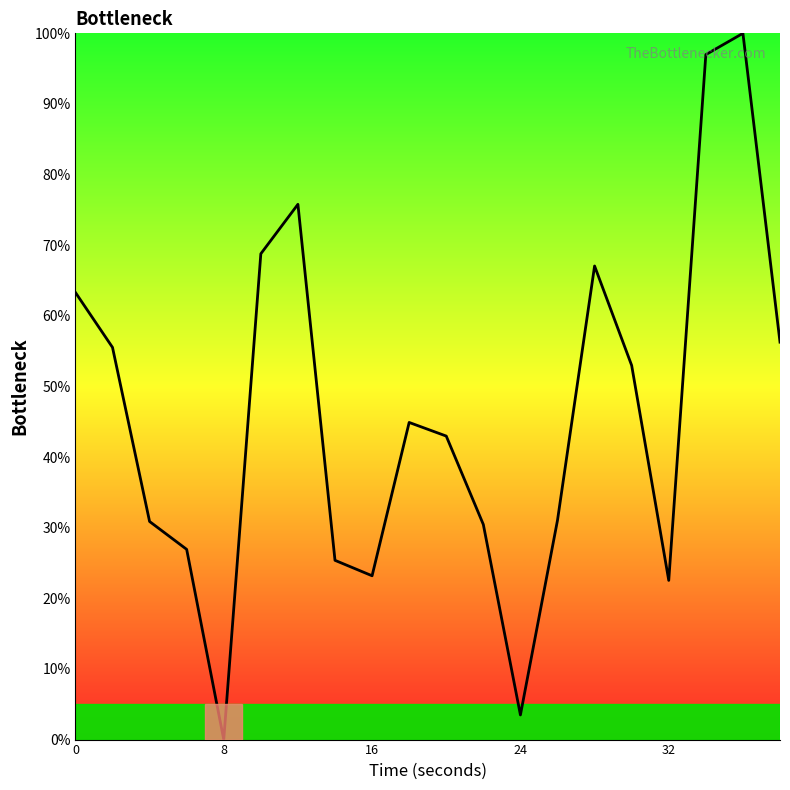

Count the number of categories in the chart.

20